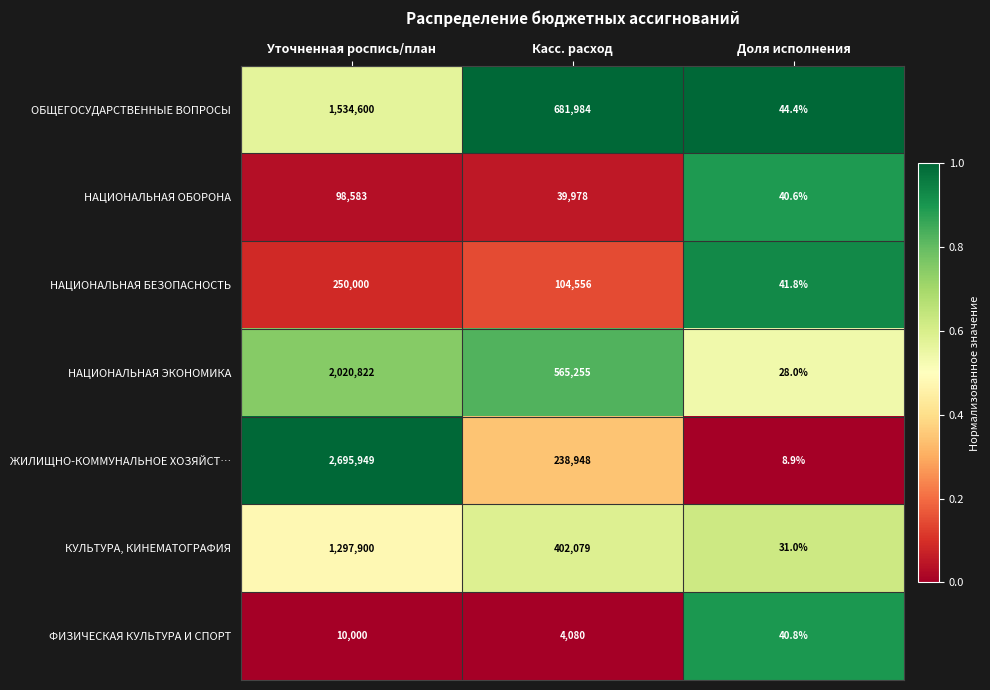

At which label is НАЦИОНАЛЬНАЯ ОБОРОНА closest to 49311?

Касс. расход